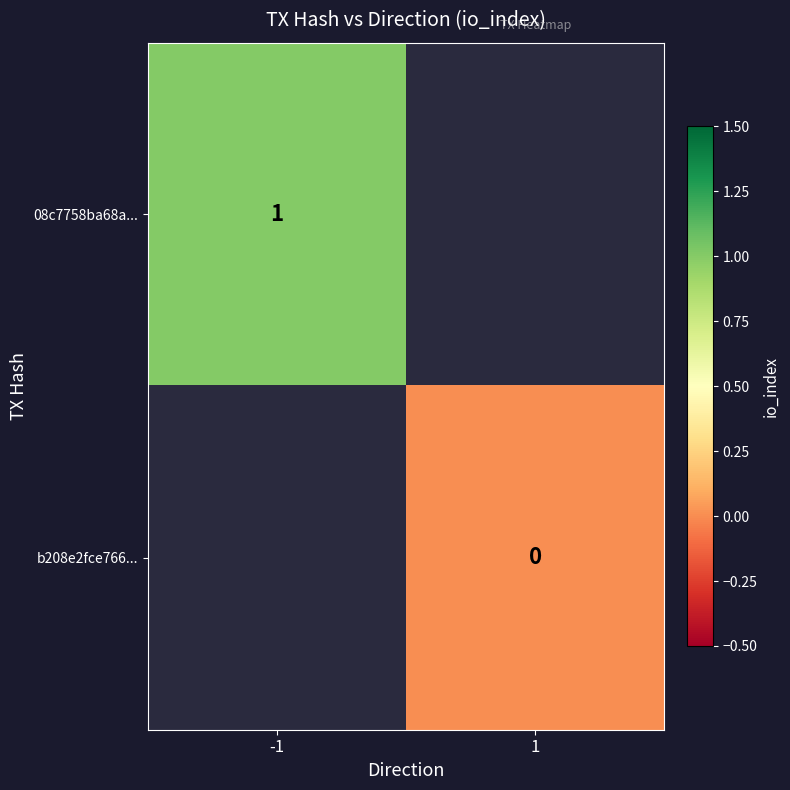

True or false: 08c7758ba68a... has a value of 1 at -1.

True